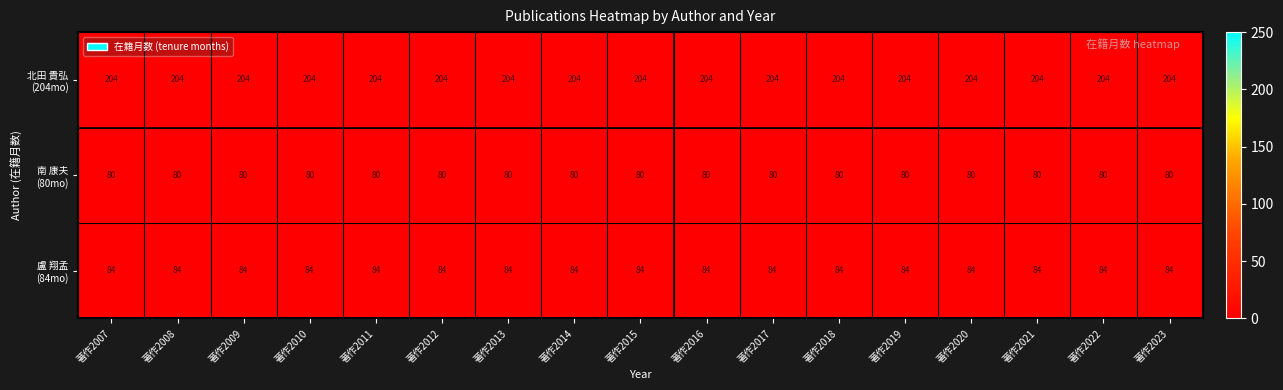

What is the smallest value displayed?

80